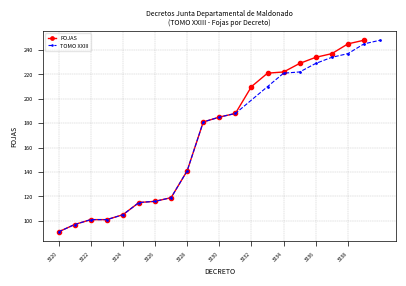

What is the difference between the maximum and minimum values in the TOMO XXIII series?

157